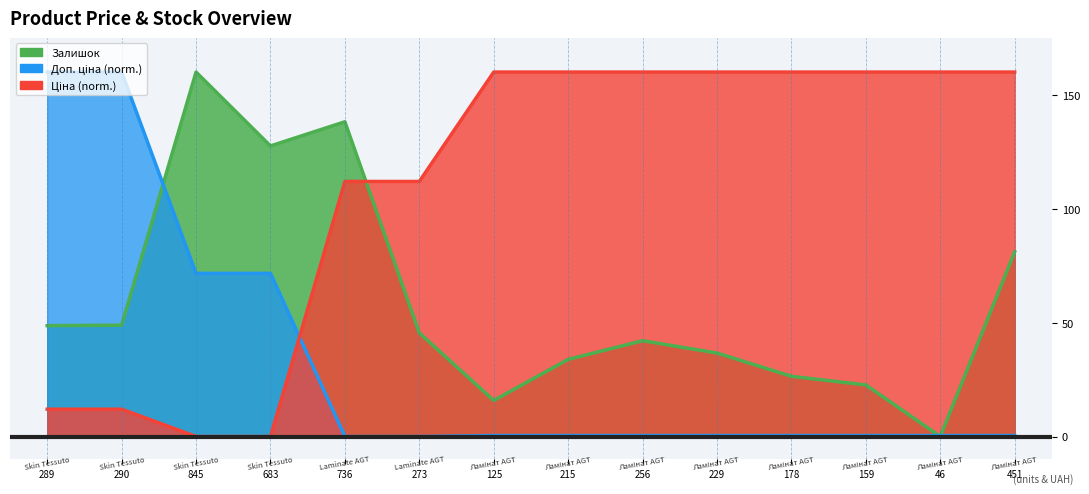

Between 256 and 46, which series saw the biggest shift?

Залишок